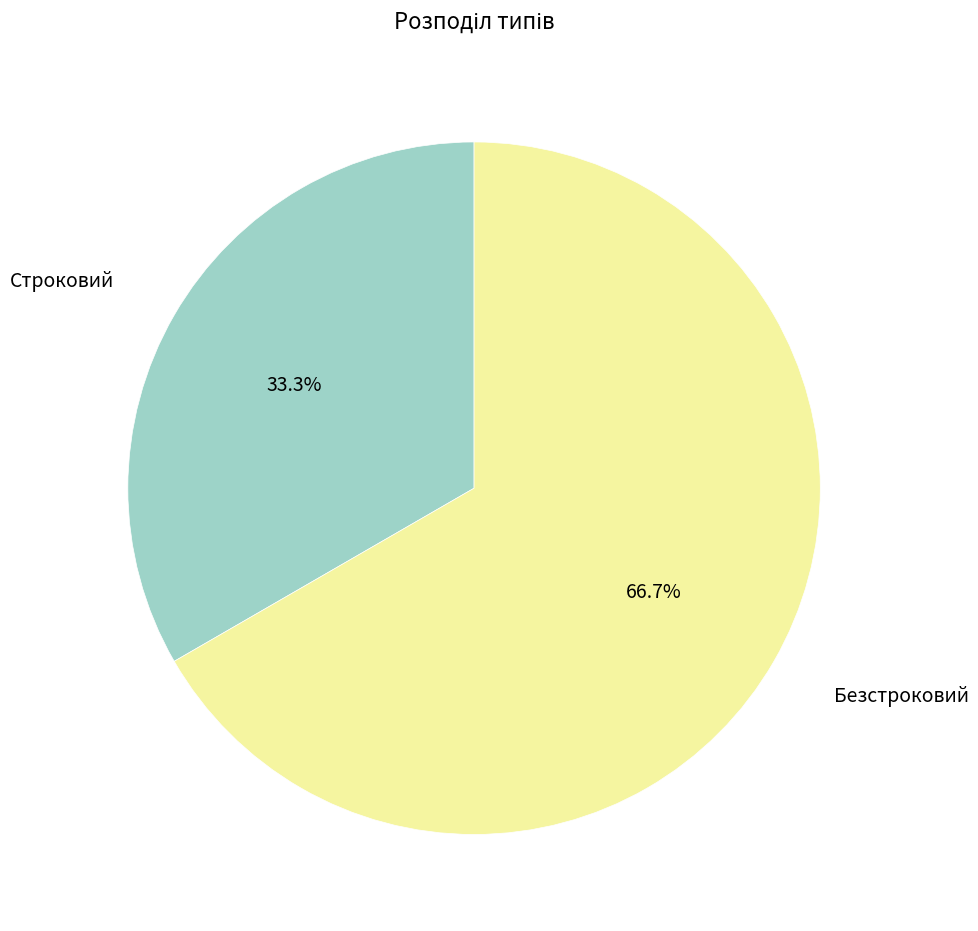

What is the ratio of the value at Строковий to the value at Безстроковий?

0.5